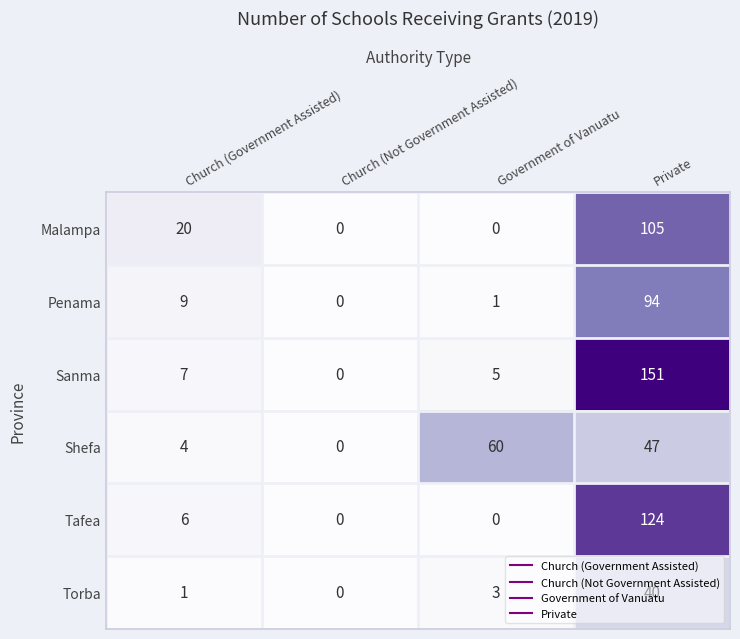

Which label corresponds to the largest value in the chart?

Private